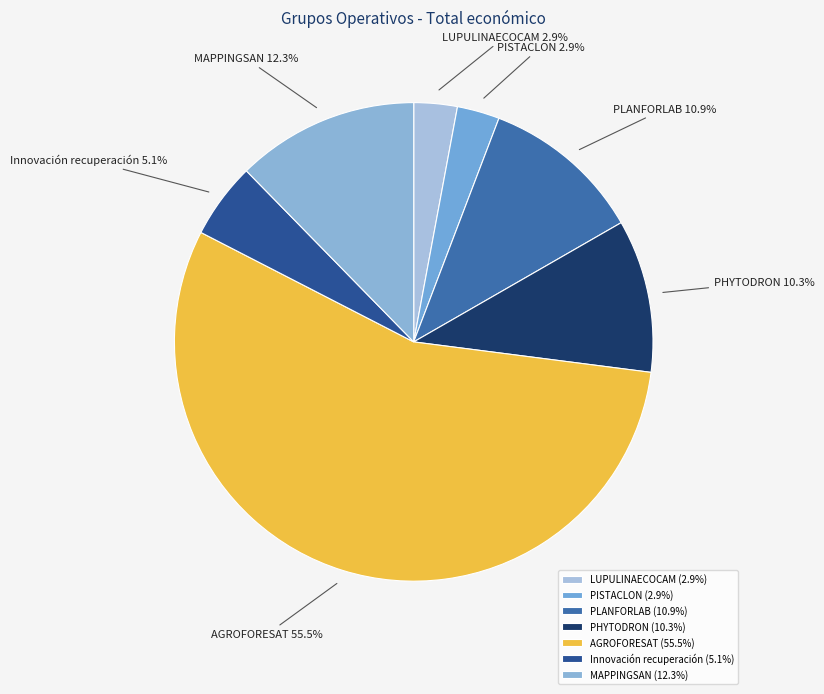

To the nearest percent, what percentage of the pie is PISTACLON?

3%